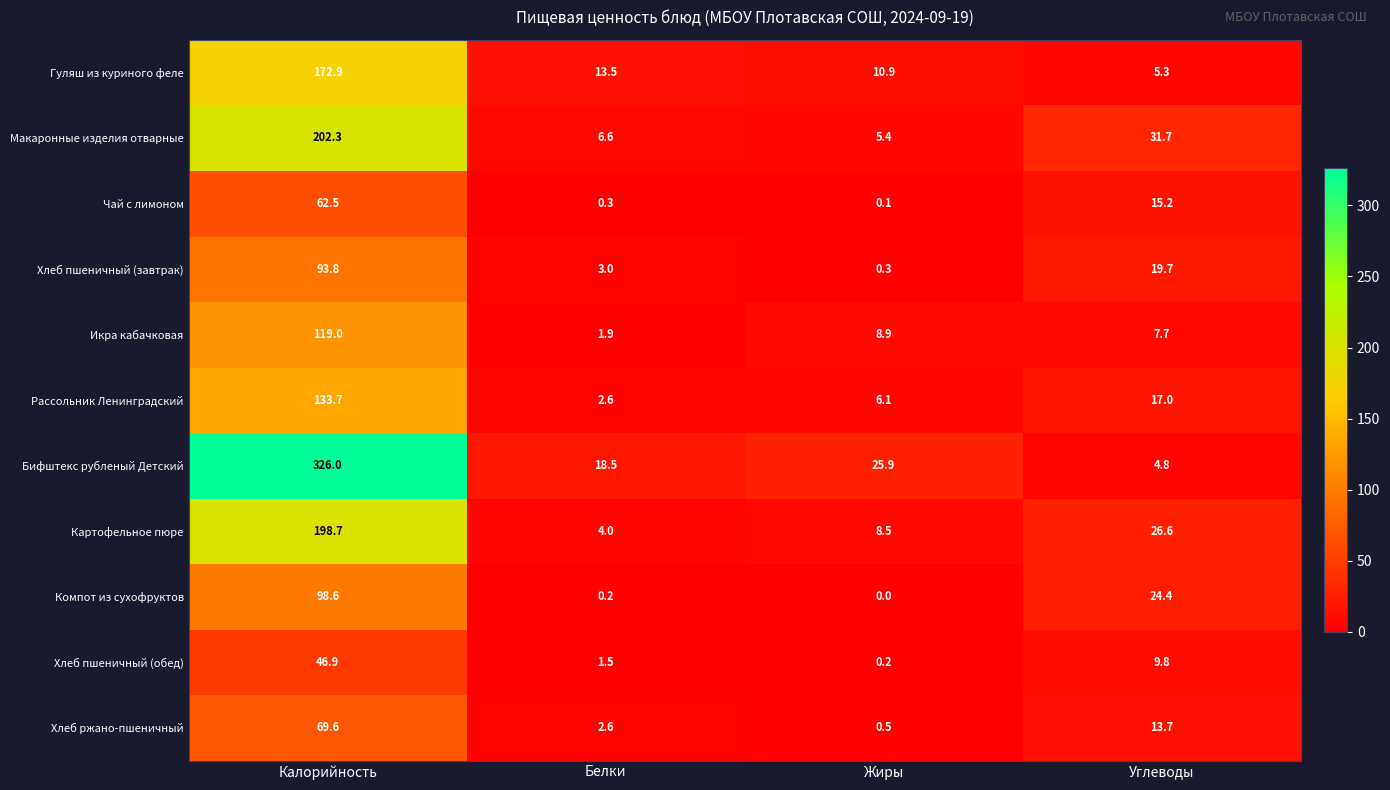

At which category does the chart reach its minimum across all series?

Жиры